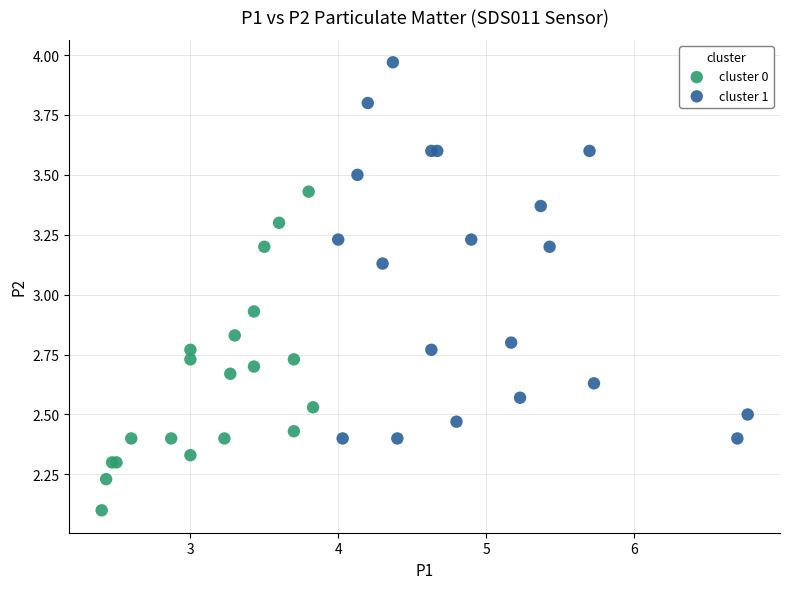

Which series contains the highest Y value?

cluster 1